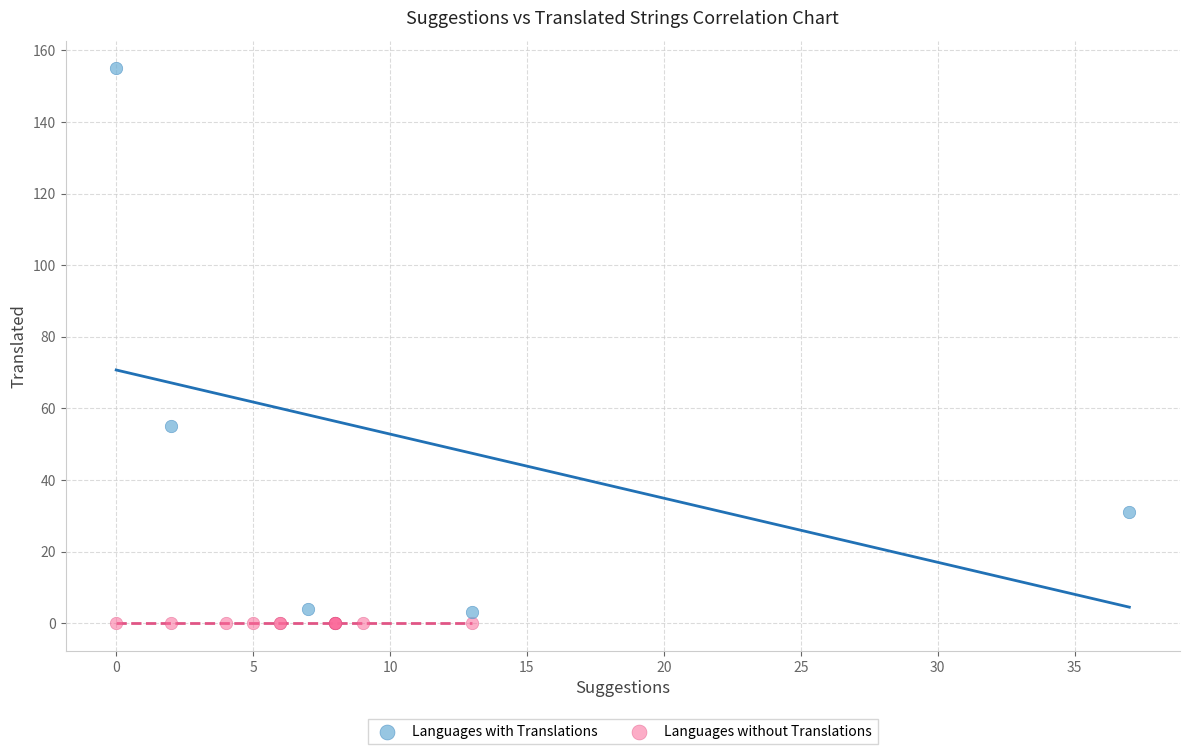

Which series contains the highest Y value?

Languages with Translations